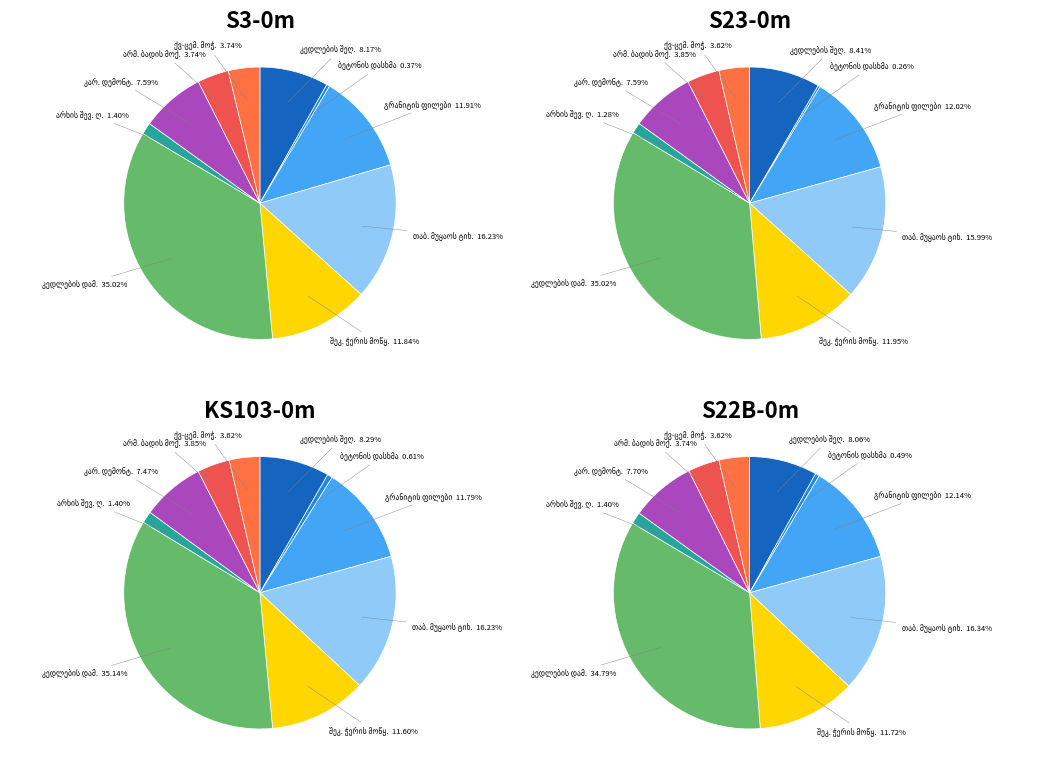

Rank the categories by value from lowest to highest.

ბეტონის დასხმა H 10 სმ, საკაბელო არხის შევსება ღორღით, 6მმ-იანი არმატურის ბადის მოქსოვა, ქვიშა-ცემენტის მოჭიმვის მოწყობა, ლითონის კარადების დემონტაჟი, კედლების და ჭერის დამუშავება შეღებვა, ამსტრონგის ტიპის შეკიდული ჭერის მოწყობა, ხელოვნური გრანიტის ფილების მოწყობა, თაბაშირ მუყაოს ტიხრის მოწყობა, კედლების დამუშავება და შეღებვა